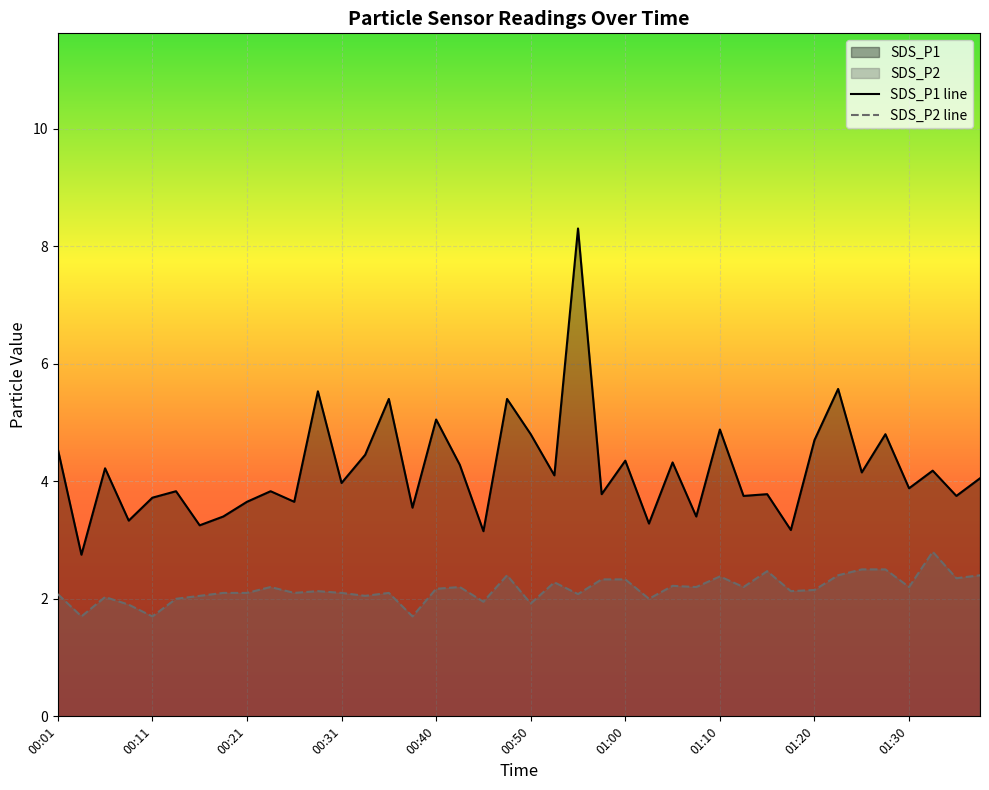

List the labels in order of SDS_P2 value, smallest first.

00:03, 00:11, 00:38, 00:08, 00:50, 00:45, 00:13, 01:03, 00:06, 00:16, 00:33, 00:01, 00:55, 00:18, 00:21, 00:26, 00:31, 00:35, 00:28, 01:17, 01:20, 00:40, 00:23, 00:43, 01:08, 01:12, 01:30, 01:05, 00:53, 00:58, 01:00, 01:35, 01:10, 00:48, 01:22, 01:37, 01:15, 01:25, 01:27, 01:32